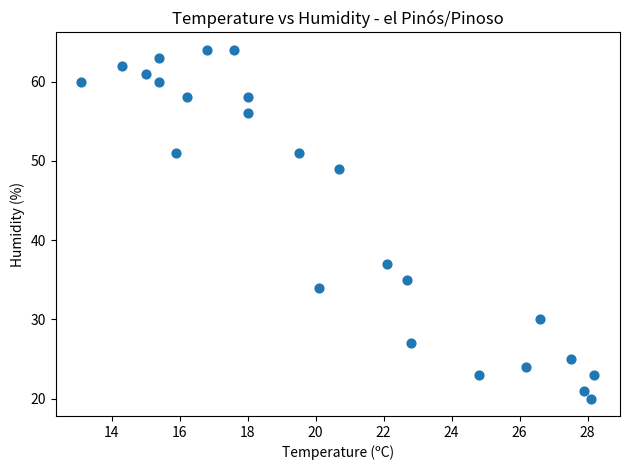

What Y value in the scatter plot is closest to 42?

37